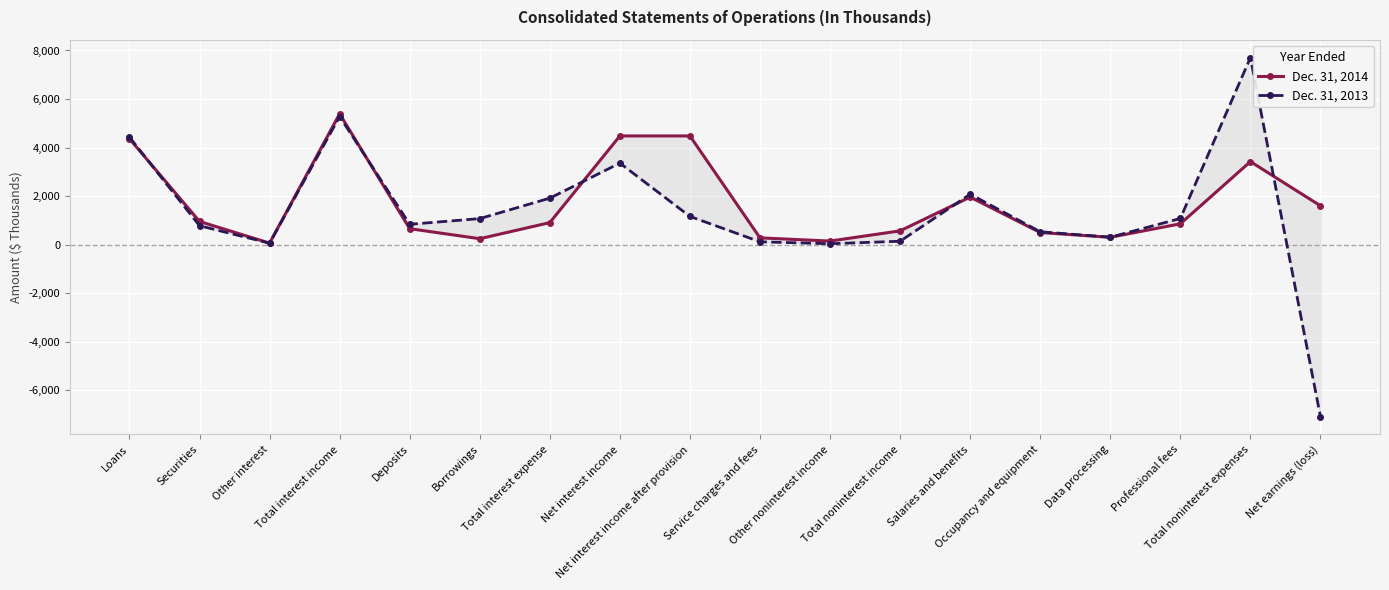

List the series in order of their peak value, highest first.

Dec. 31, 2013, Dec. 31, 2014